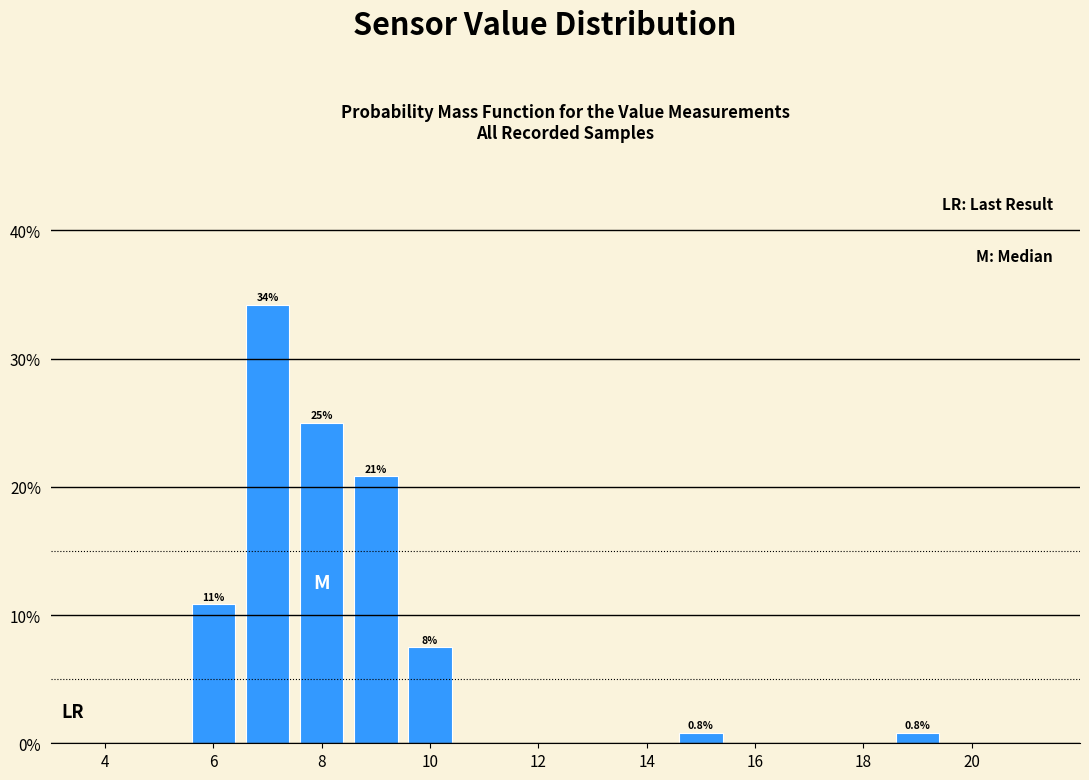

Over which range of the x-axis is the bar tallest?

6.5 to 7.5